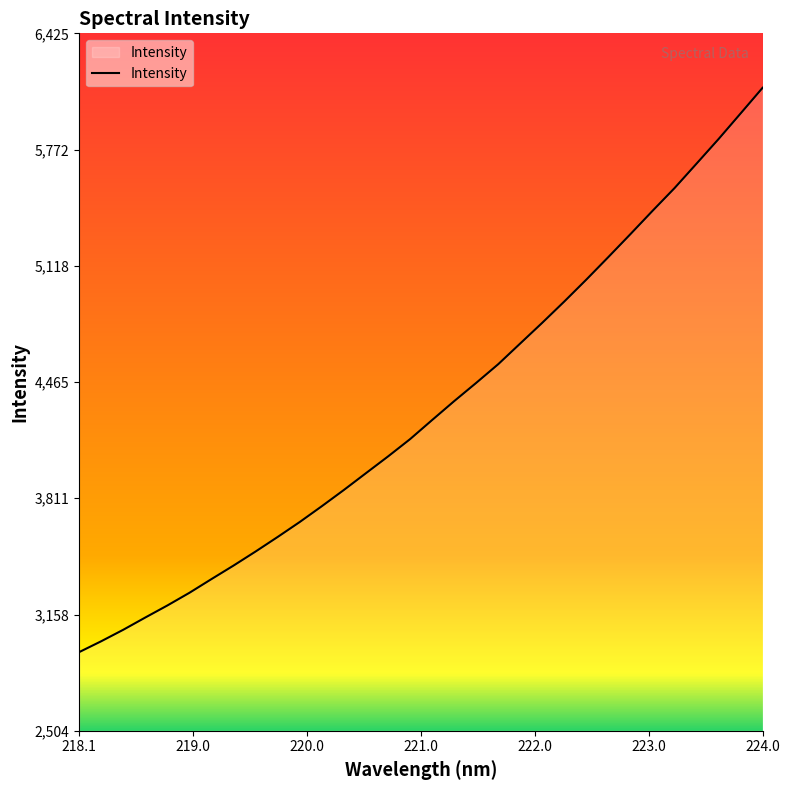

What is the difference between the maximum and minimum values?

3172.5